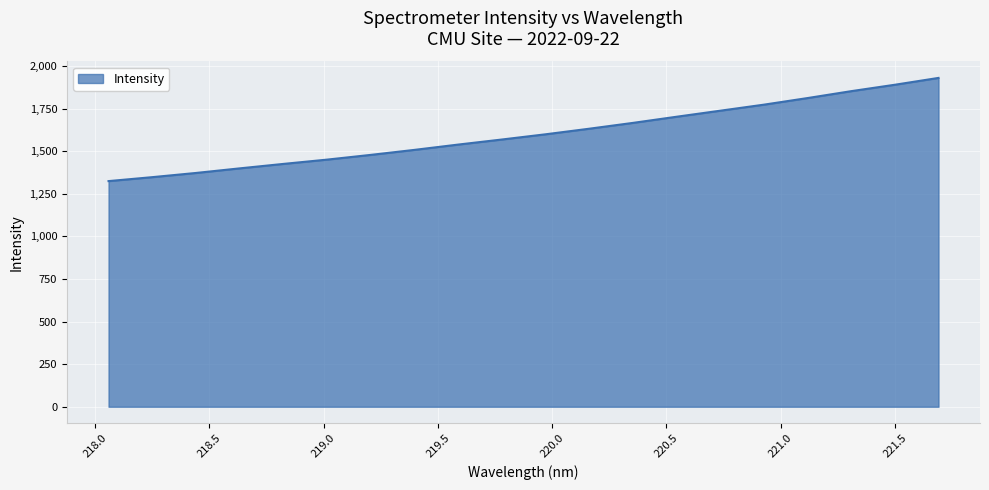

What is the difference between the maximum and minimum values?

605.6